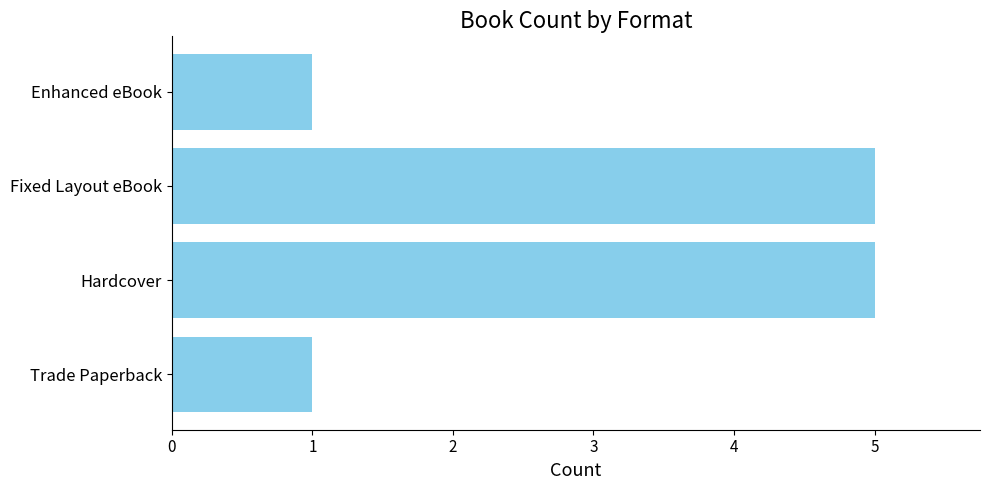

How many values are between 1 and 5?

4